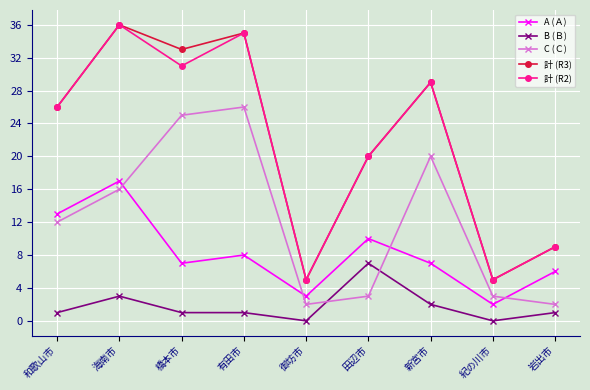

Reading left to right, transcribe all the data shown in this chart.

A (Ａ): 和歌山市=13	海南市=17	橋本市=7	有田市=8	御坊市=3	田辺市=10	新宮市=7	紀の川市=2	岩出市=6
B (Ｂ): 和歌山市=1	海南市=3	橋本市=1	有田市=1	御坊市=0	田辺市=7	新宮市=2	紀の川市=0	岩出市=1
C (Ｃ): 和歌山市=12	海南市=16	橋本市=25	有田市=26	御坊市=2	田辺市=3	新宮市=20	紀の川市=3	岩出市=2
計 (R3): 和歌山市=26	海南市=36	橋本市=33	有田市=35	御坊市=5	田辺市=20	新宮市=29	紀の川市=5	岩出市=9
計 (R2): 和歌山市=26	海南市=36	橋本市=31	有田市=35	御坊市=5	田辺市=20	新宮市=29	紀の川市=5	岩出市=9